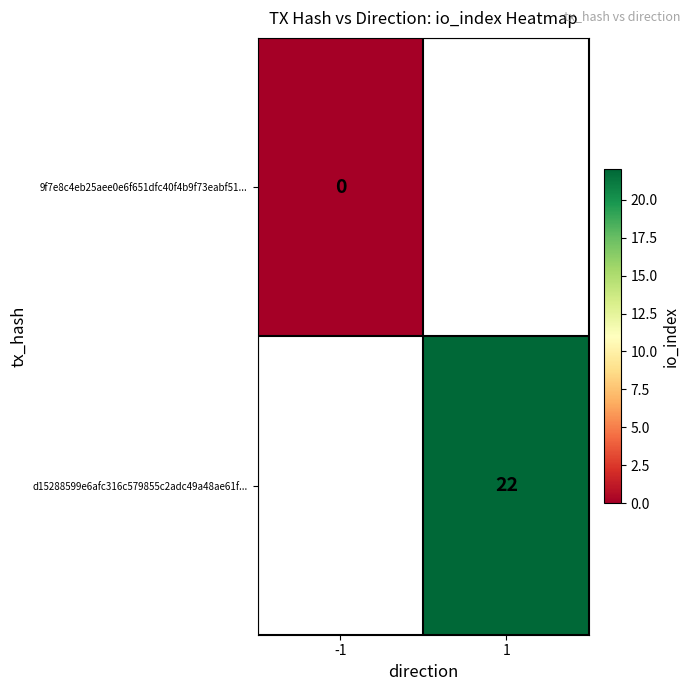

The d15288599e6afc316c579855c2adc49a48ae61f... series shows 22 at 1. True or false?

True